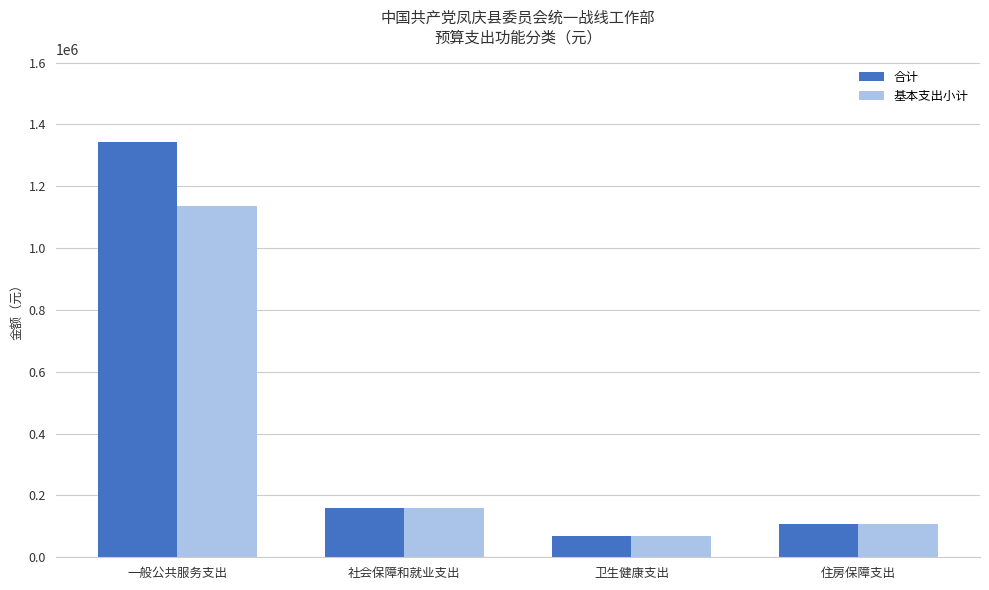

What are all the series names shown in the legend?

合计, 基本支出小计